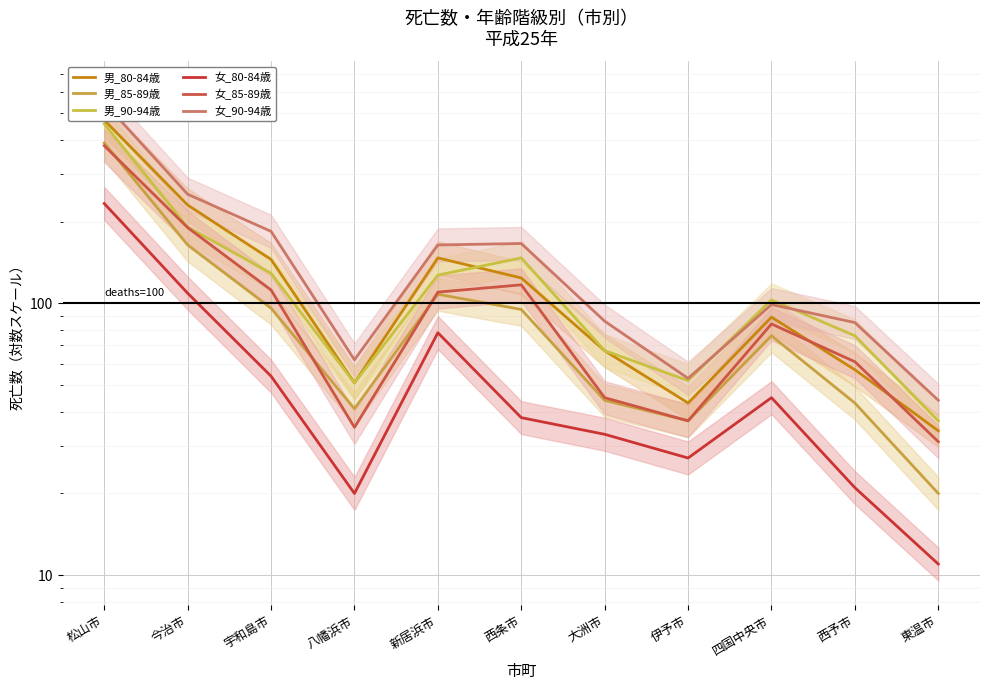

True or false: 男_90-94歳 and 男_85-89歳 cross at least once.

False